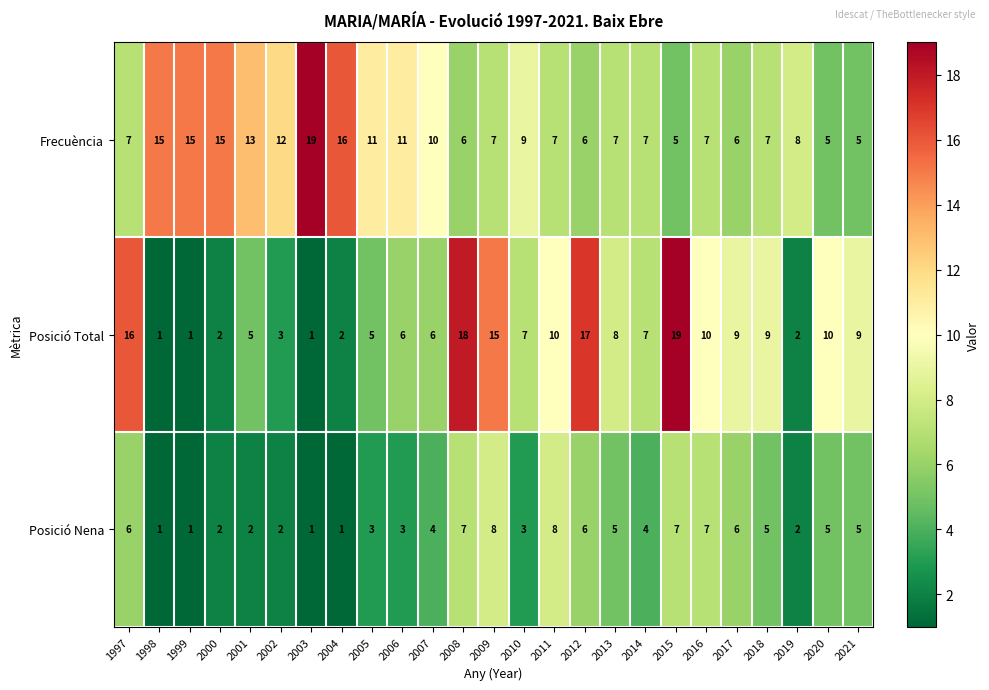

List the series in order of their overall mean, highest first.

Frecuència, Posició Total, Posició Nena